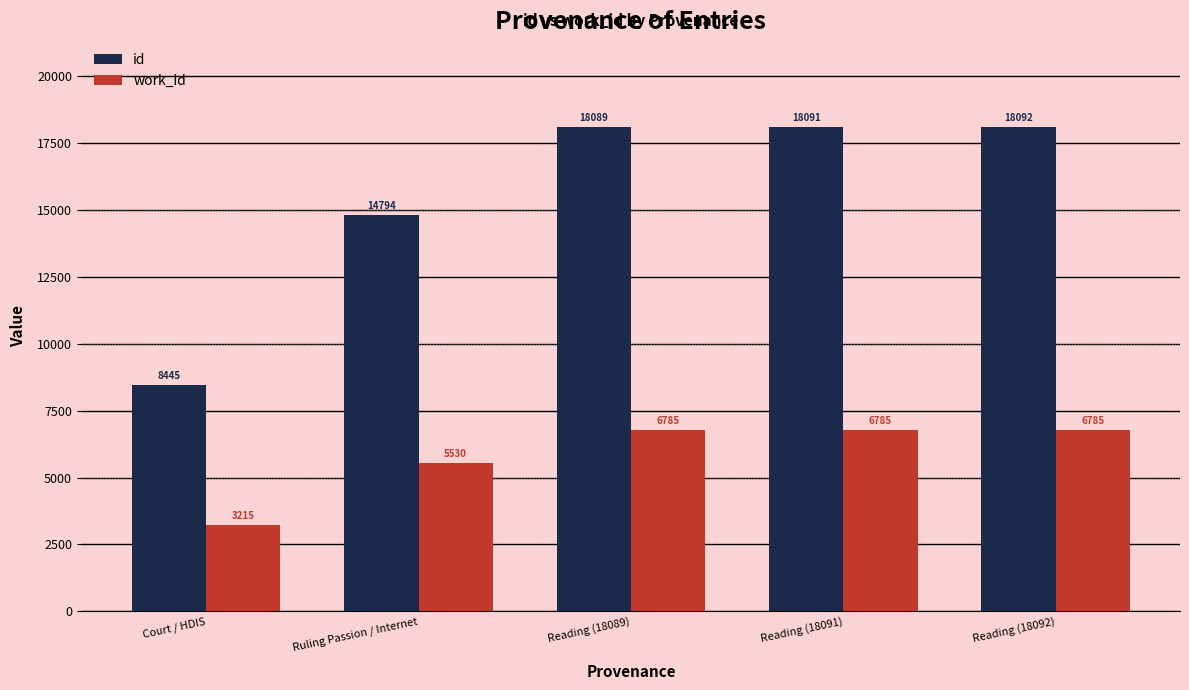

Which series has the largest range (max minus min)?

id